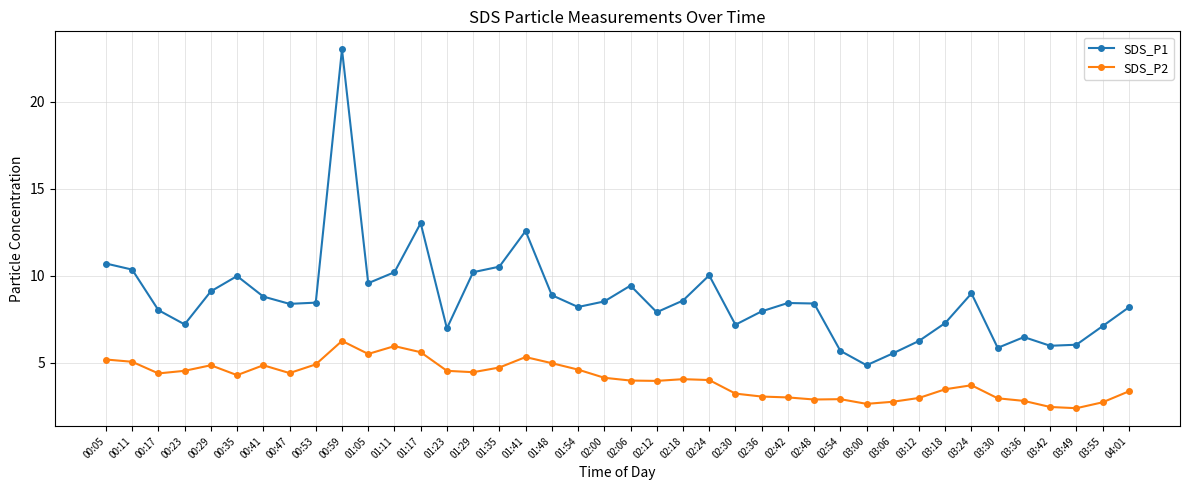

True or false: SDS_P2 and SDS_P1 cross at least once.

False